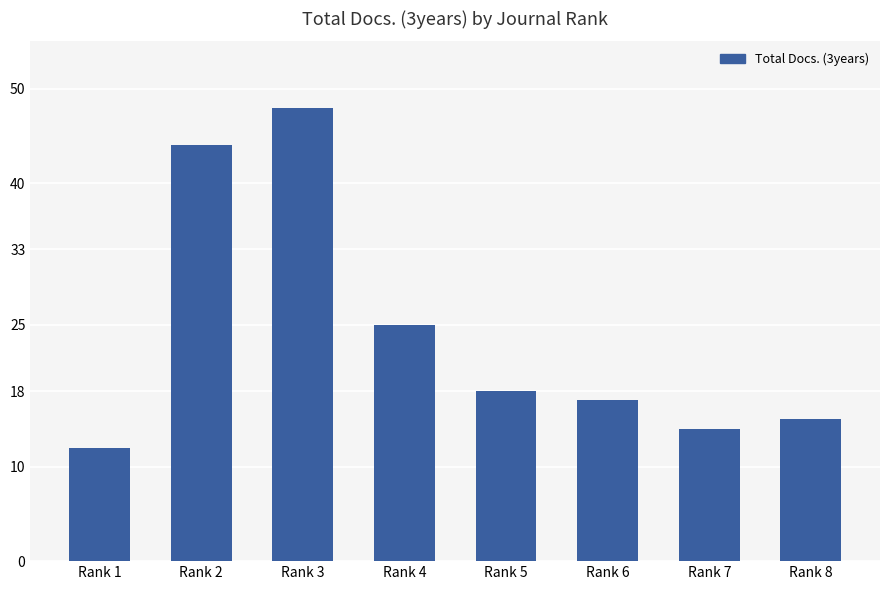

Reading left to right, transcribe all the data shown in this chart.

Rank 1=12	Rank 2=44	Rank 3=48	Rank 4=25	Rank 5=18	Rank 6=17	Rank 7=14	Rank 8=15